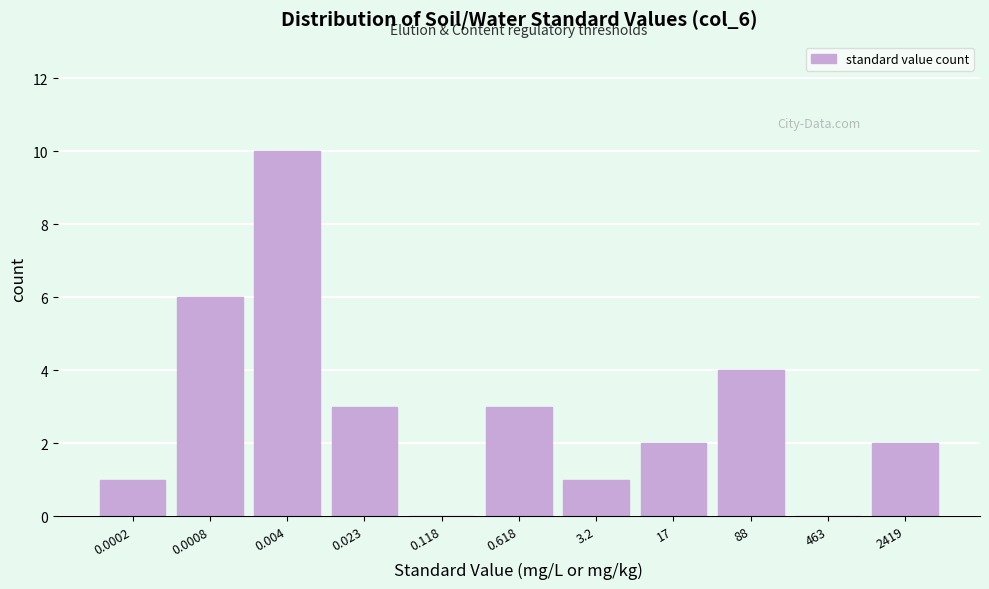

Reading right to left, what are all the values shown in this chart?

2419=2	463=0	88=4	17=2	3.2=1	0.618=3	0.118=0	0.023=3	0.004=10	0.0008=6	0.0002=1